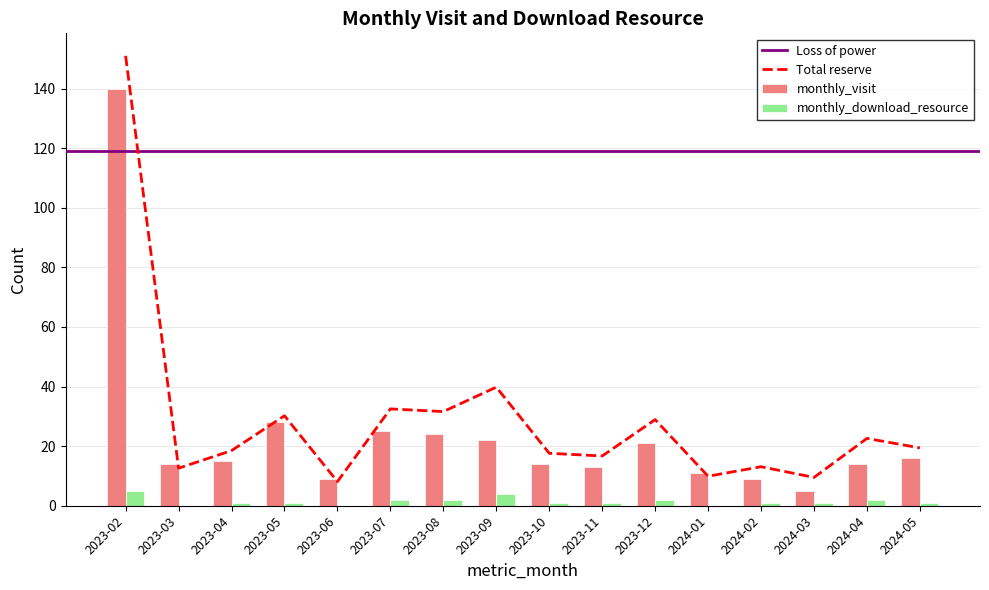

Is it true that monthly_download_resource equals 2 at 2023-07?

True